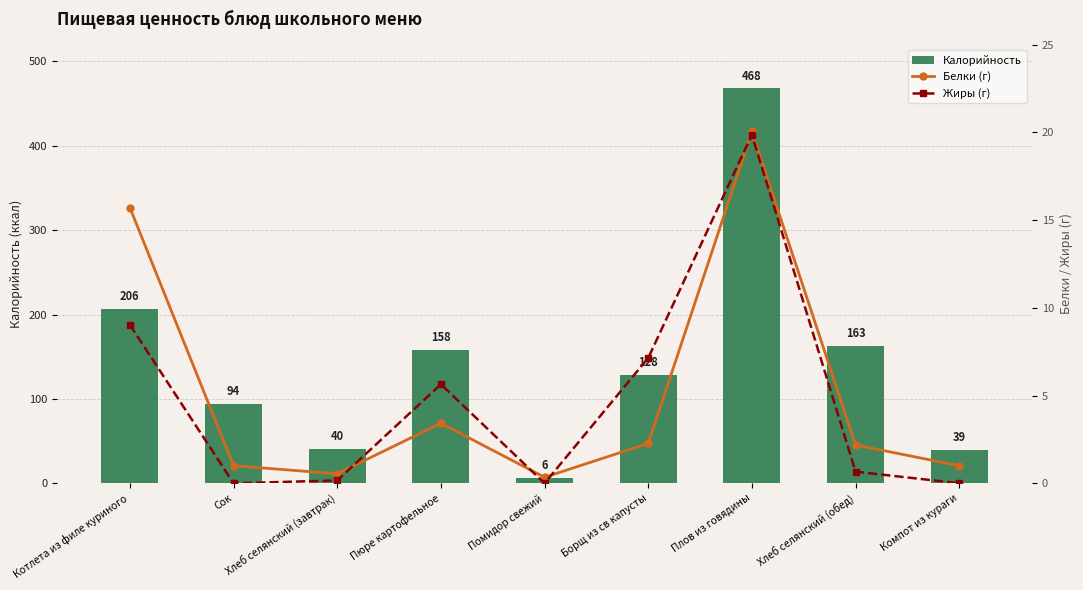

The Калорийность series shows 357.1 at Котлета из филе куриного. True or false?

False